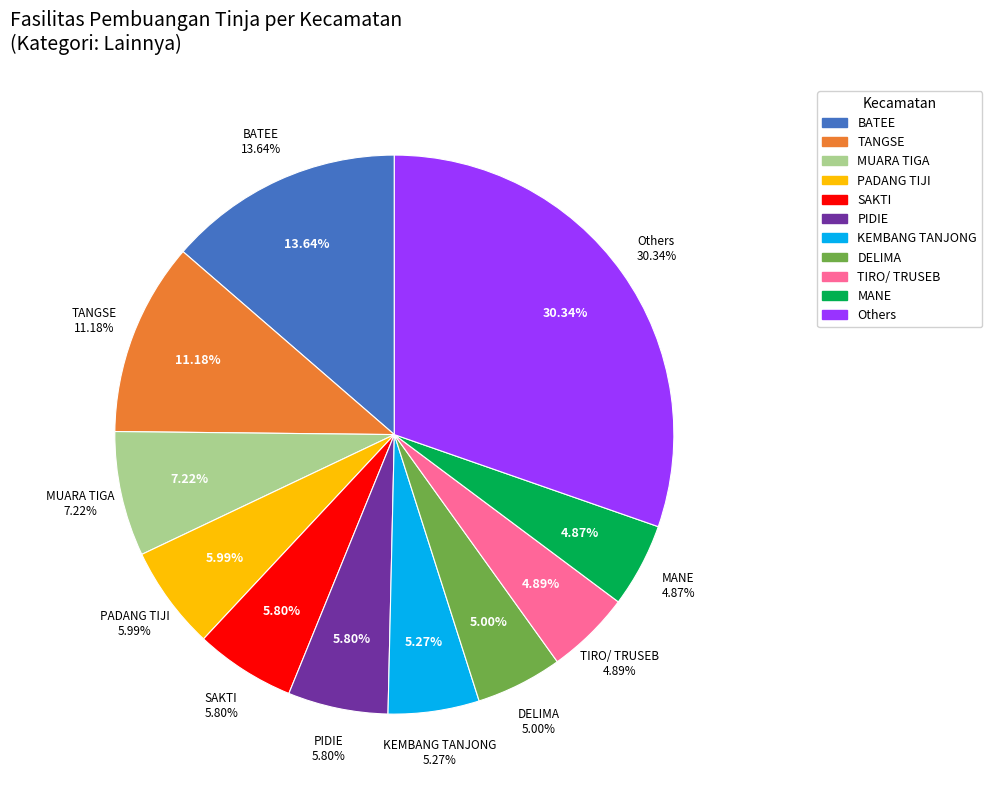

To the nearest percent, what is the difference between the PADANG TIJI and KEMBANG TANJONG slice percentages?

1%